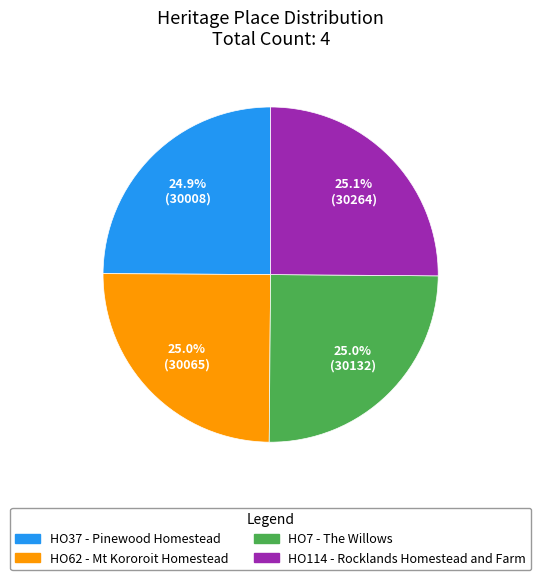

To the nearest percent, what is the combined percentage of HO37 - Pinewood Homestead and HO114 - Rocklands Homestead and Farm?

50%